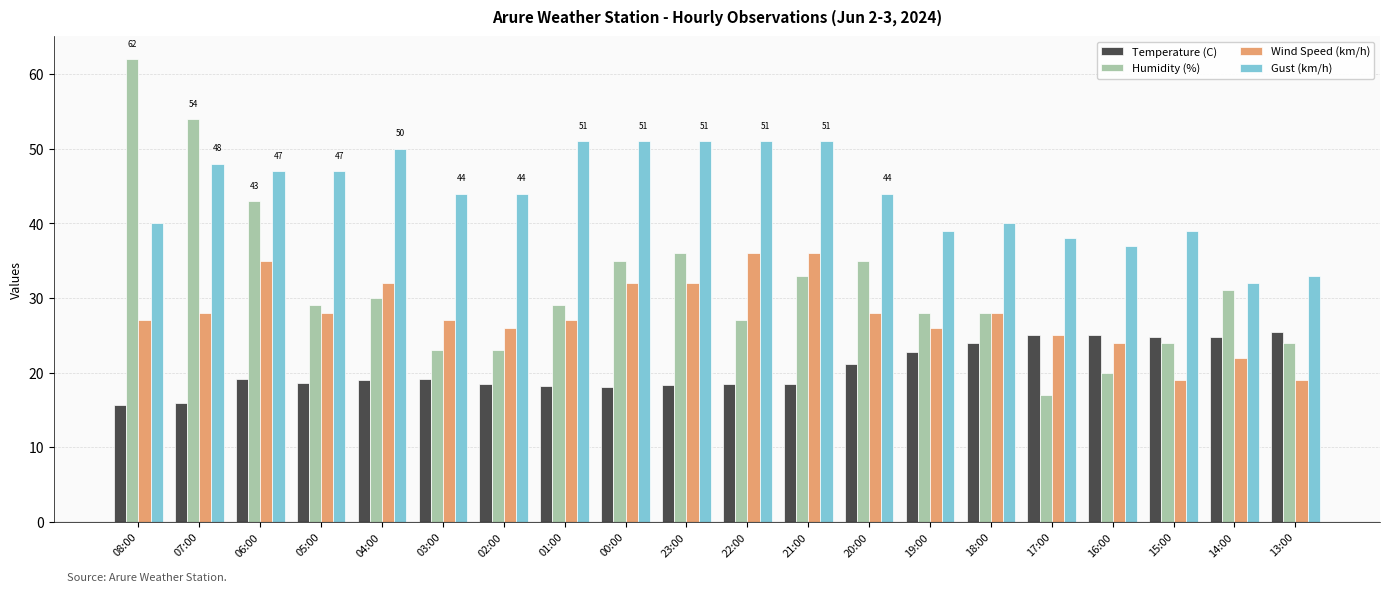

What is the total value across all series at 02:00?

111.4